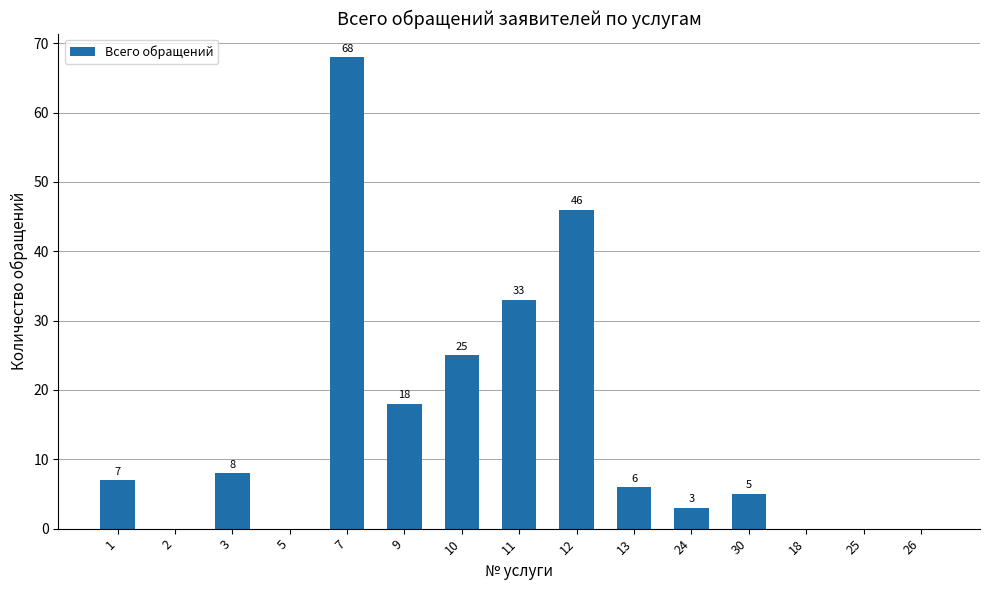

Between 18 and 9, which is larger?

9